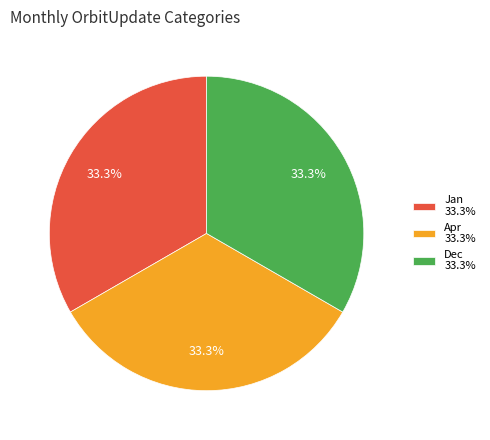

Is there a majority slice in this chart?

No